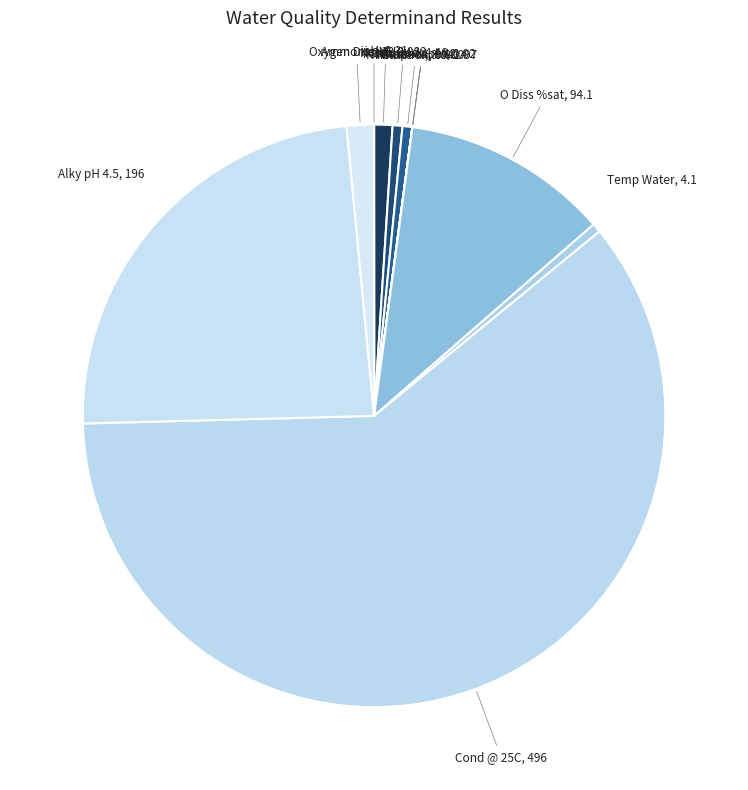

Combined, do O Diss %sat and Nitrate-N account for over 50%?

No